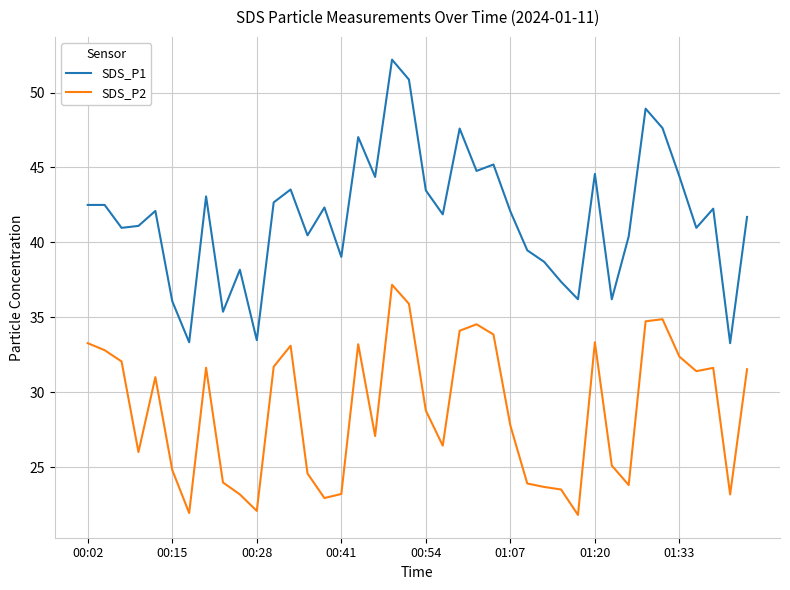

Which series has the largest total across all categories?

SDS_P1